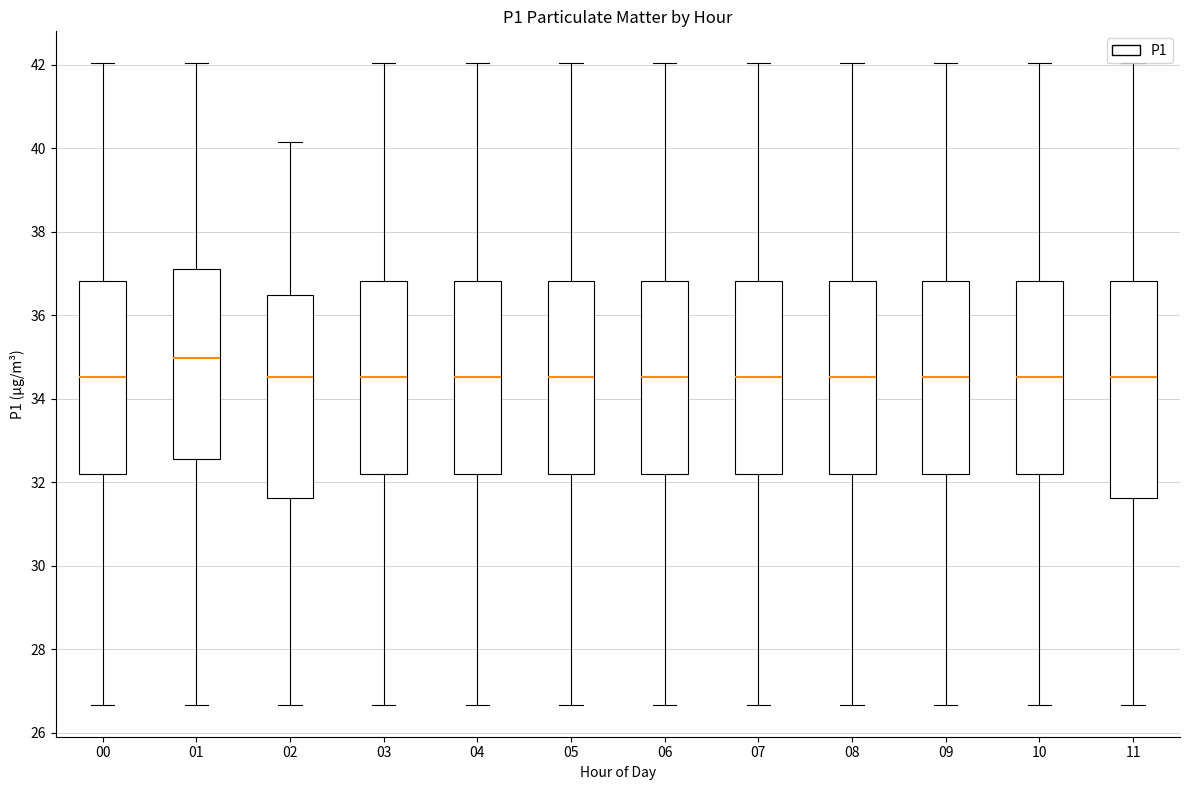

Reading left to right, transcribe this box plot: for each box, give where its median line is, the range the box spans, and where its two whiskers end, as read against the y-axis. The values are not printed on the chart, so give them approximately, as read against the axis.

00: median 34.6, box 32.2 to 36.8, whiskers 26.6 to 42.0
01: median 35.0, box 32.6 to 37.0, whiskers 26.6 to 42.0
02: median 34.6, box 31.6 to 36.4, whiskers 26.6 to 40.2
03: median 34.6, box 32.2 to 36.8, whiskers 26.6 to 42.0
04: median 34.6, box 32.2 to 36.8, whiskers 26.6 to 42.0
05: median 34.6, box 32.2 to 36.8, whiskers 26.6 to 42.0
06: median 34.6, box 32.2 to 36.8, whiskers 26.6 to 42.0
07: median 34.6, box 32.2 to 36.8, whiskers 26.6 to 42.0
08: median 34.6, box 32.2 to 36.8, whiskers 26.6 to 42.0
09: median 34.6, box 32.2 to 36.8, whiskers 26.6 to 42.0
10: median 34.6, box 32.2 to 36.8, whiskers 26.6 to 42.0
11: median 34.6, box 31.6 to 36.8, whiskers 26.6 to 42.0